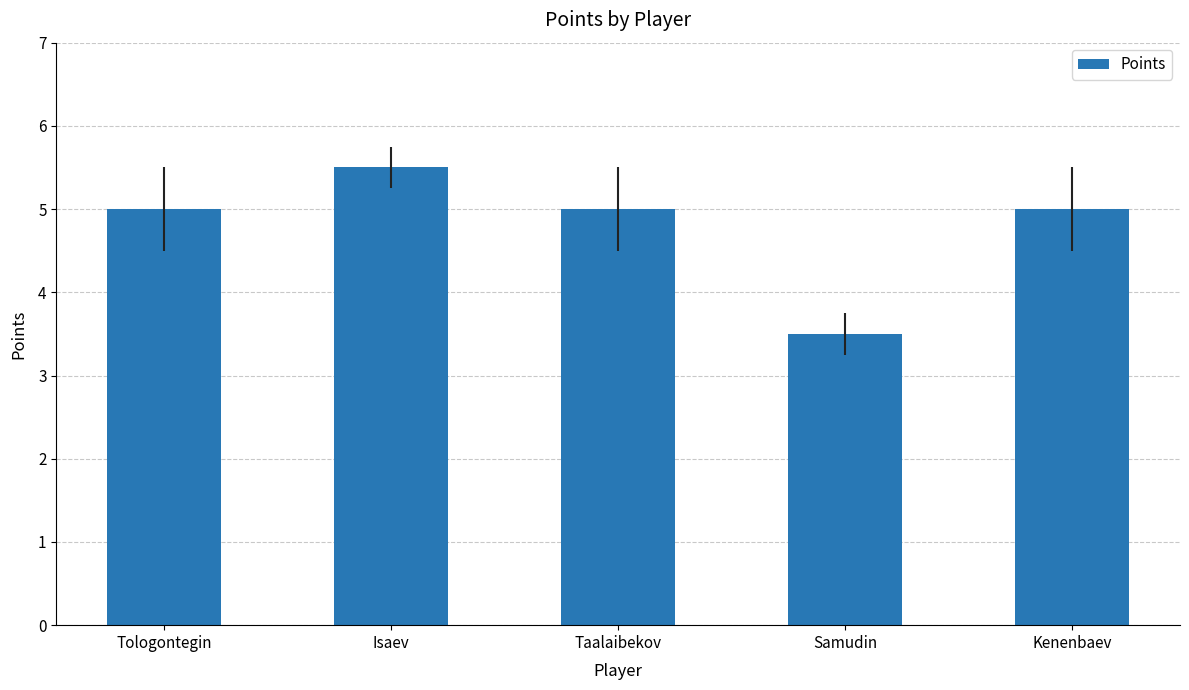

What is the value of the 3rd bar from the left?

5.0